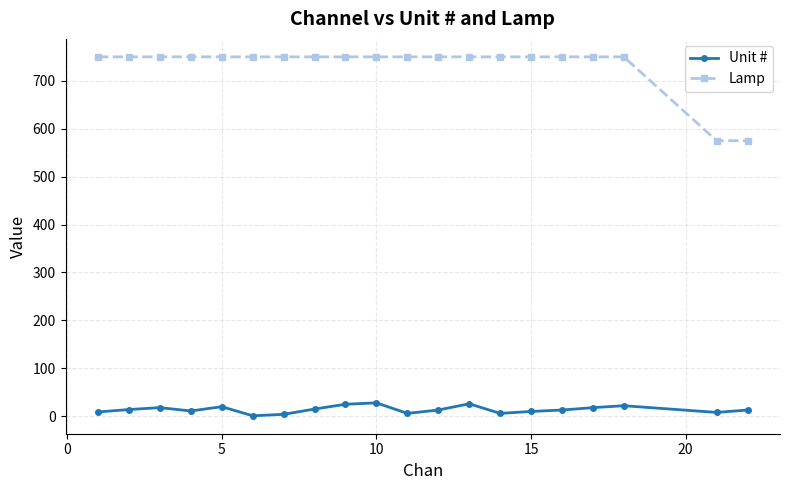

Count the number of categories in the chart.

20